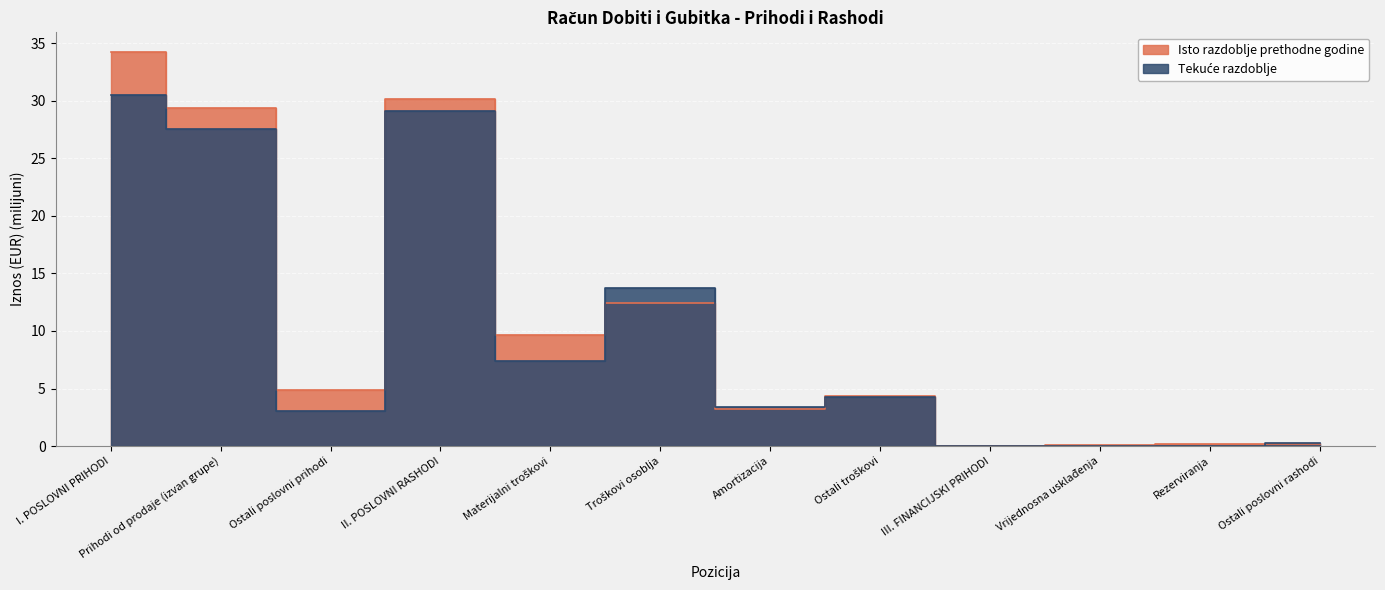

What is the average value of the Tekuće razdoblje series?

9.9